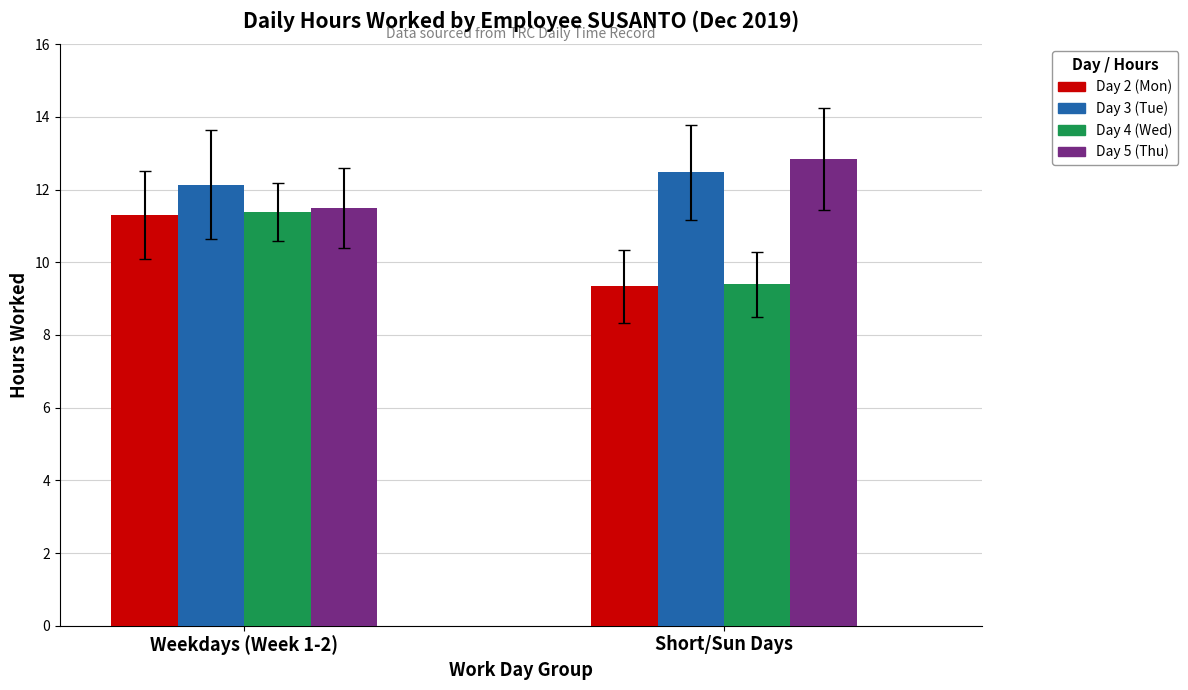

The value of Day 3 (Tue) at Short/Sun Days is 6.1. True or false?

False